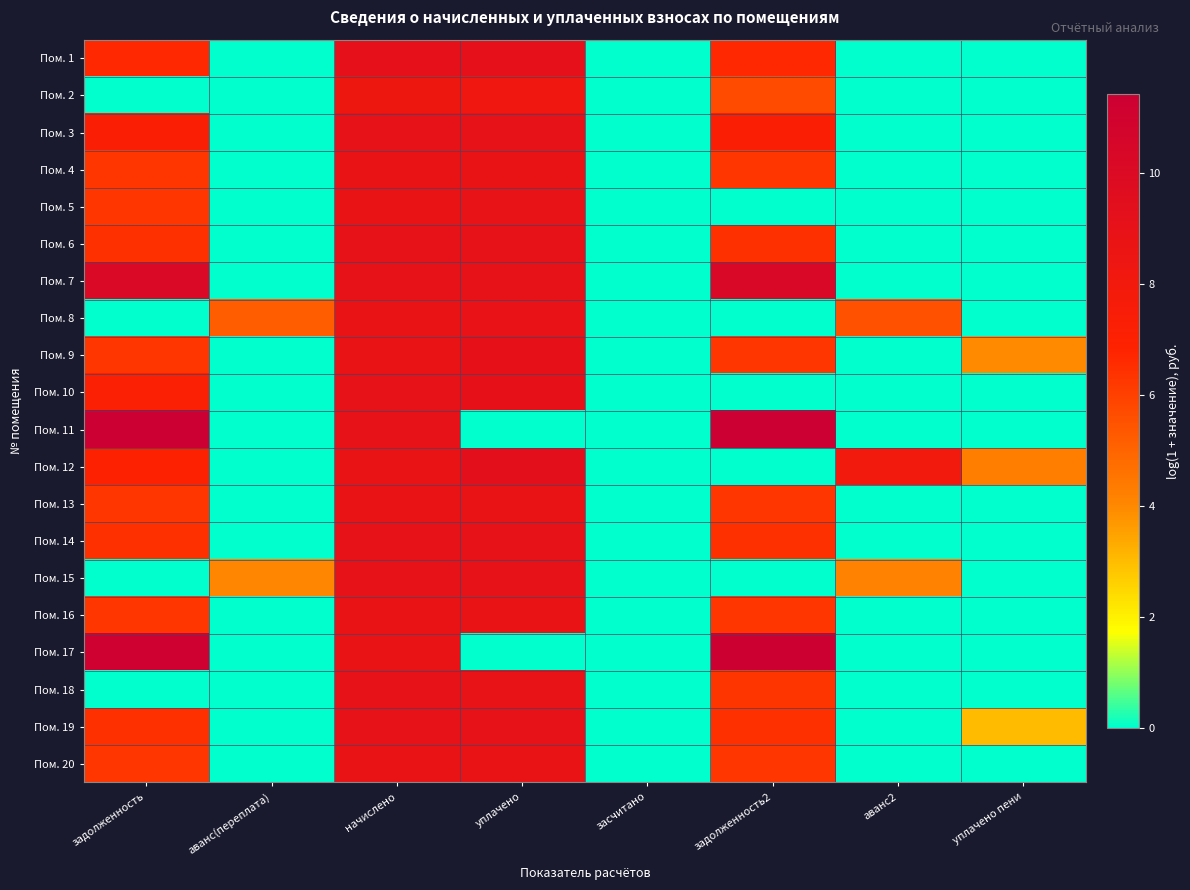

At задолженность, list the series in order from largest to smallest.

Пом. 11, Пом. 17, Пом. 7, Пом. 3, Пом. 10, Пом. 12, Пом. 1, Пом. 6, Пом. 14, Пом. 19, Пом. 5, Пом. 9, Пом. 13, Пом. 4, Пом. 16, Пом. 20, Пом. 2, Пом. 8, Пом. 15, Пом. 18